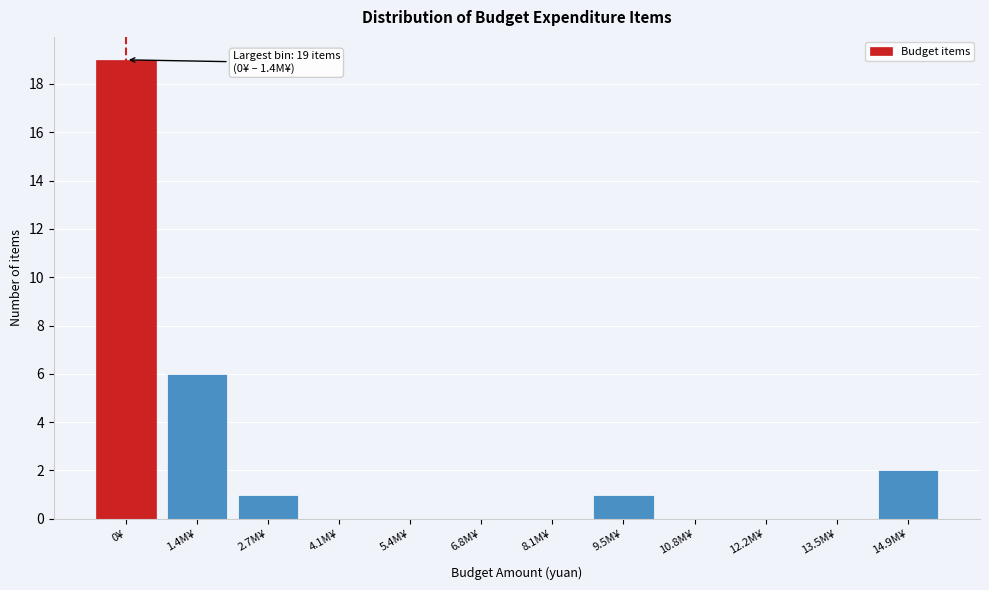

Reading left to right, extract all data points from this chart.

0¥=19	1.4M¥=6	2.7M¥=1	4.1M¥=0	5.4M¥=0	6.8M¥=0	8.1M¥=0	9.5M¥=1	10.8M¥=0	12.2M¥=0	13.5M¥=0	14.9M¥=2